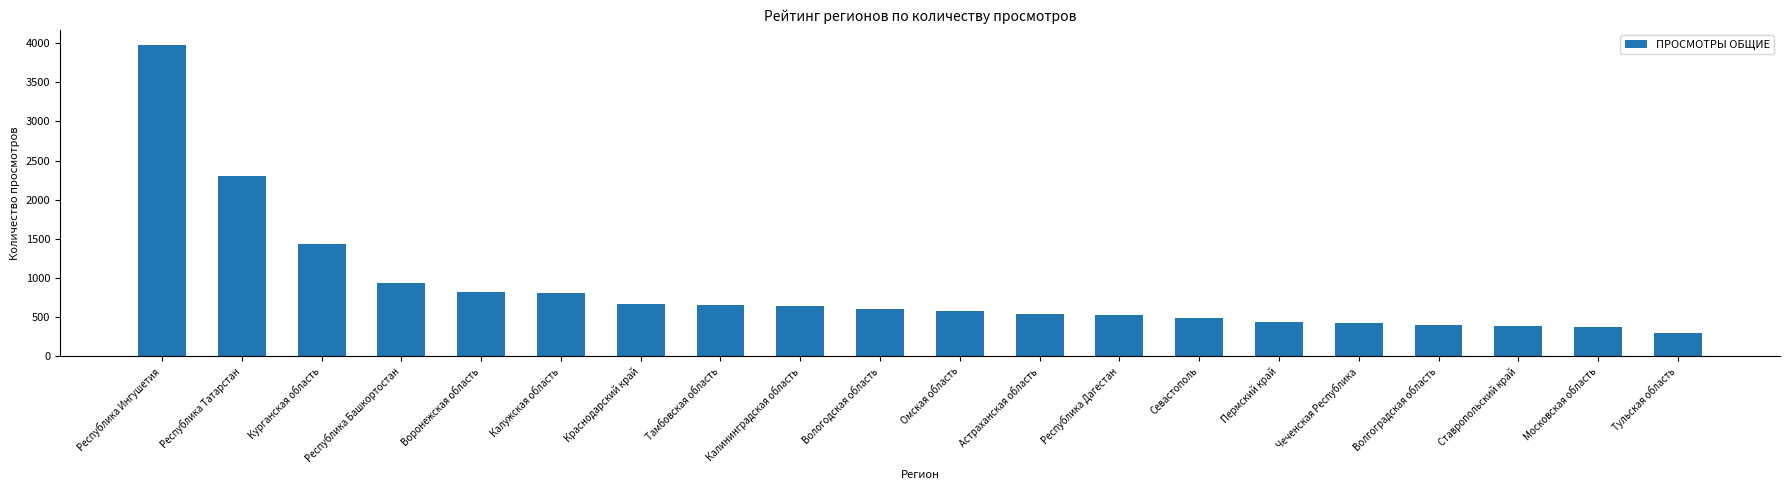

What is the sum of all values?

17280